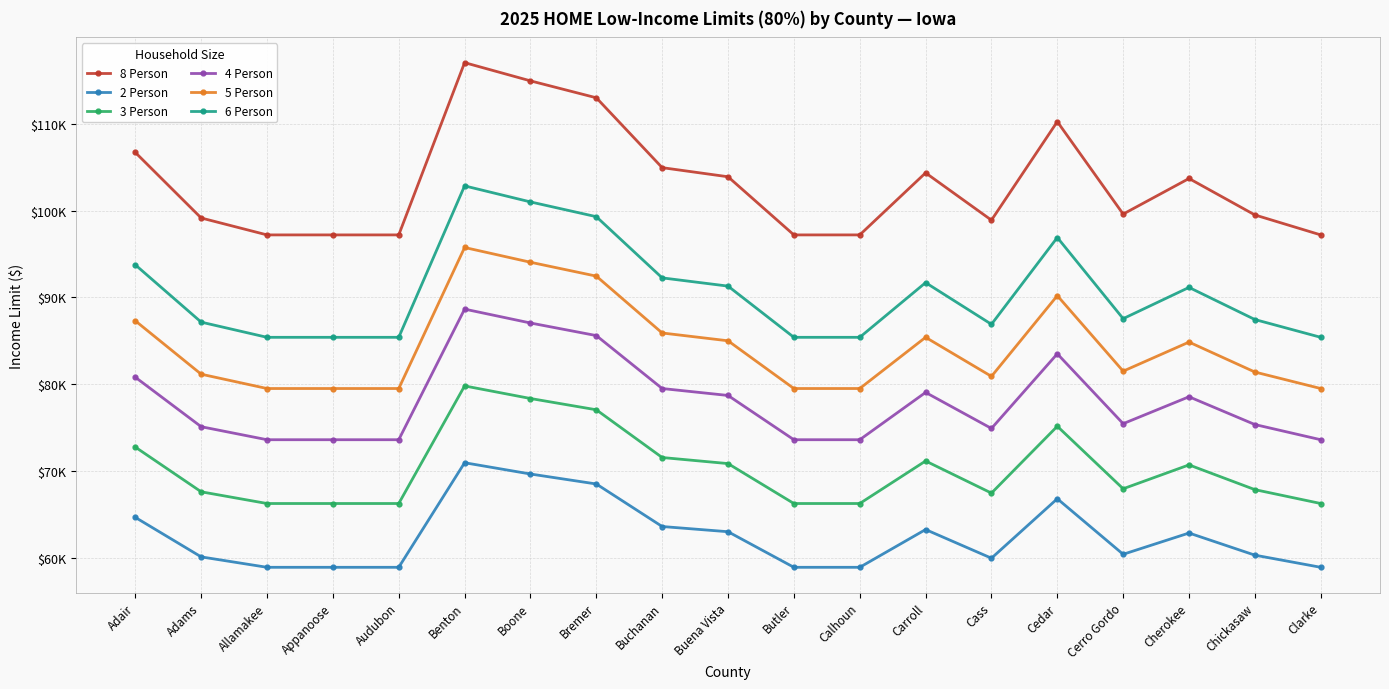

What are all the series names shown in the legend?

8 Person, 2 Person, 3 Person, 4 Person, 5 Person, 6 Person